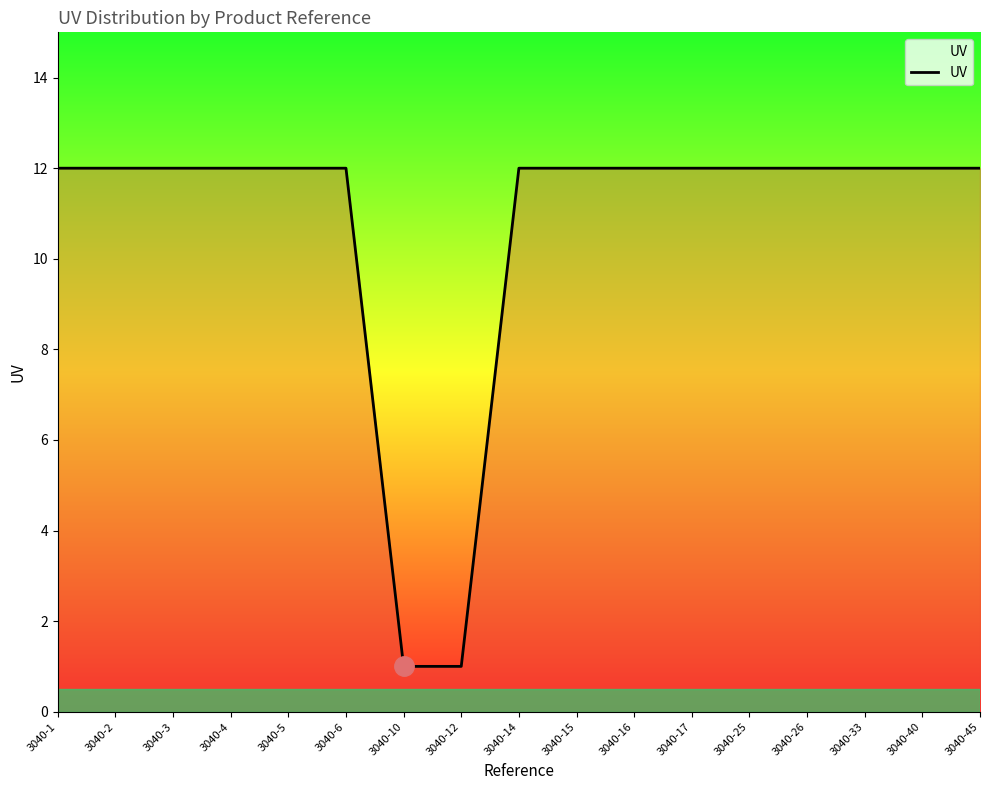

Reading left to right, extract all data points from this chart.

12	12	12	12	12	12	1	1	12	12	12	12	12	12	12	12	12